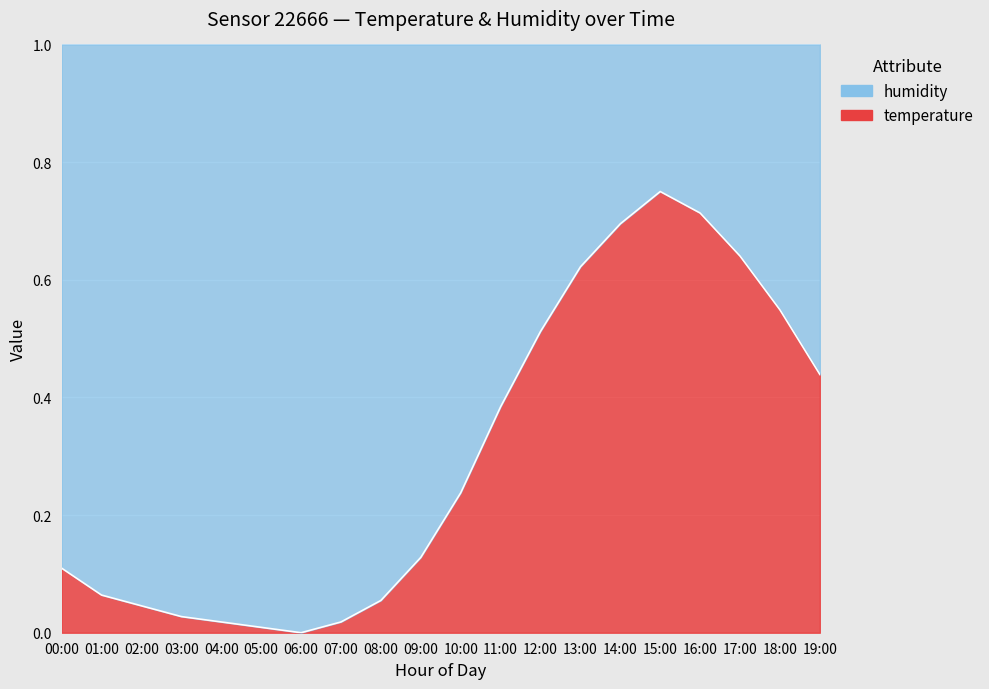

True or false: the data shows 0.0 at 04:00.

False